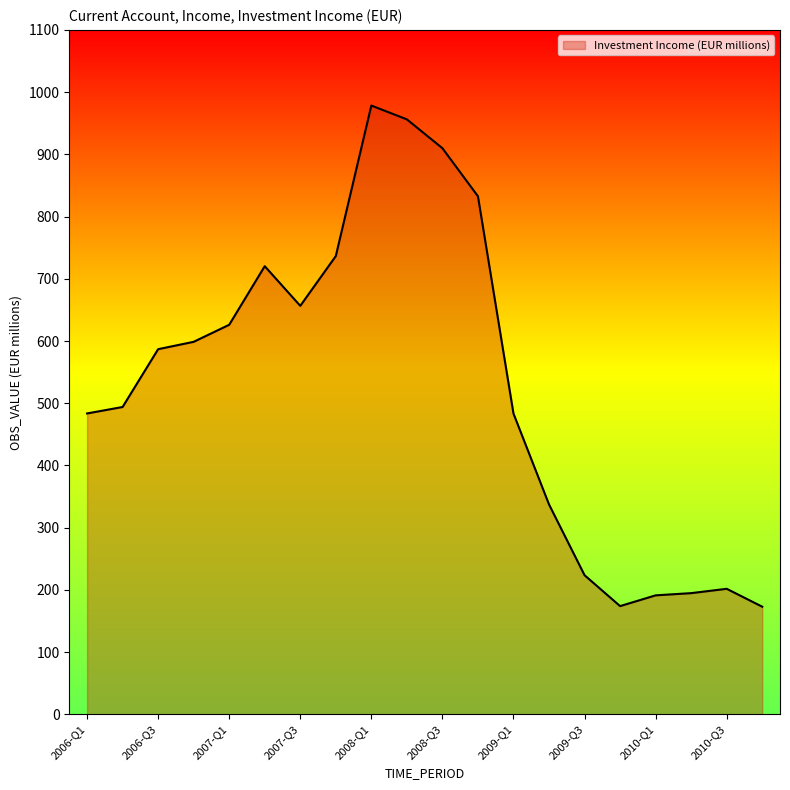

What is the maximum value shown in the chart?

978.4